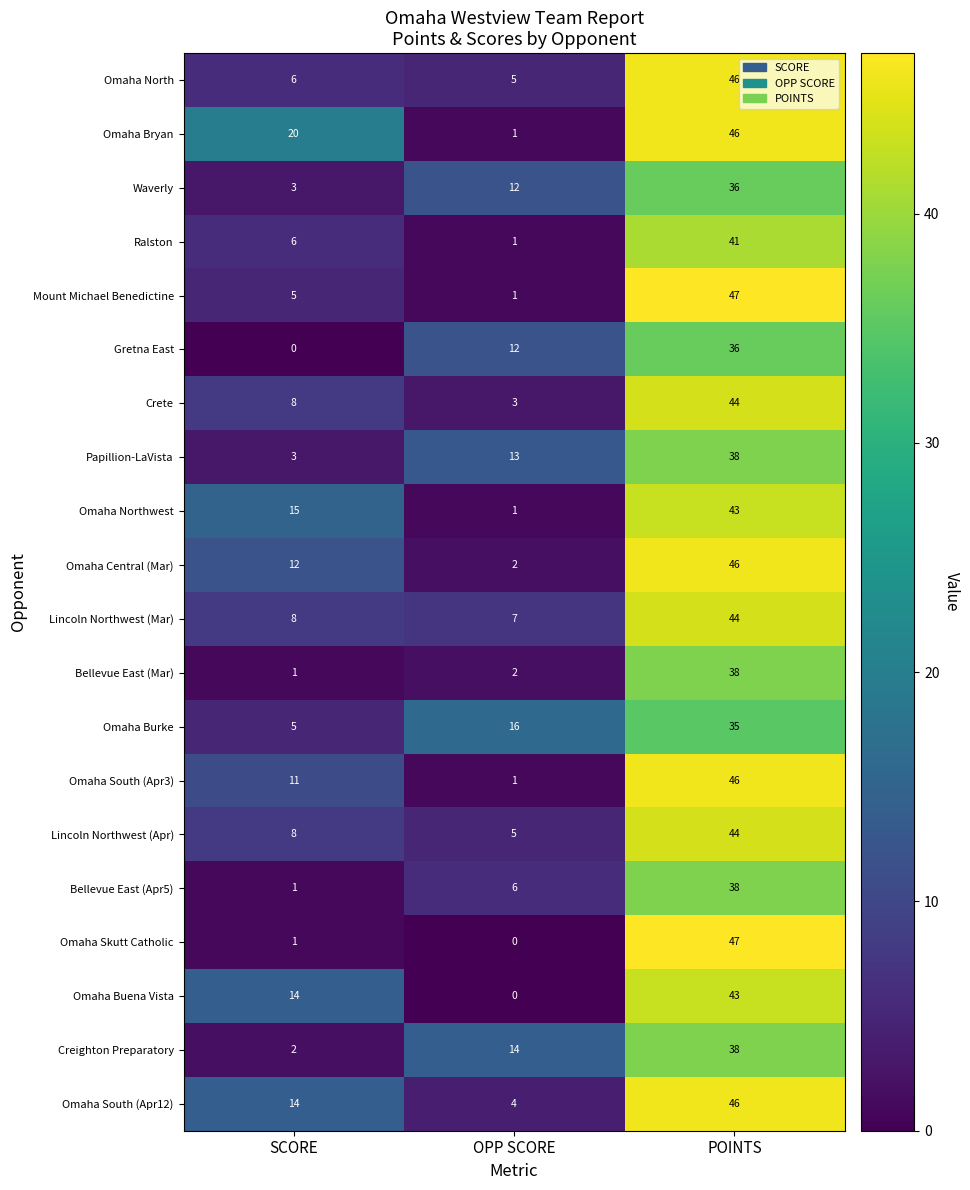

True or false: Omaha Buena Vista has a value of 43 at POINTS.

True